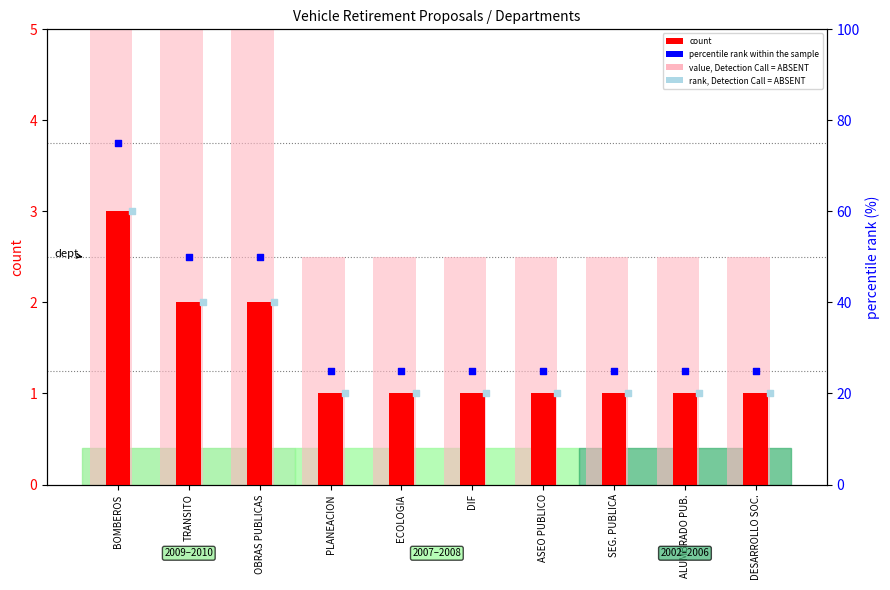

Which series has the widest spread of Y values?

percentile rank within the sample